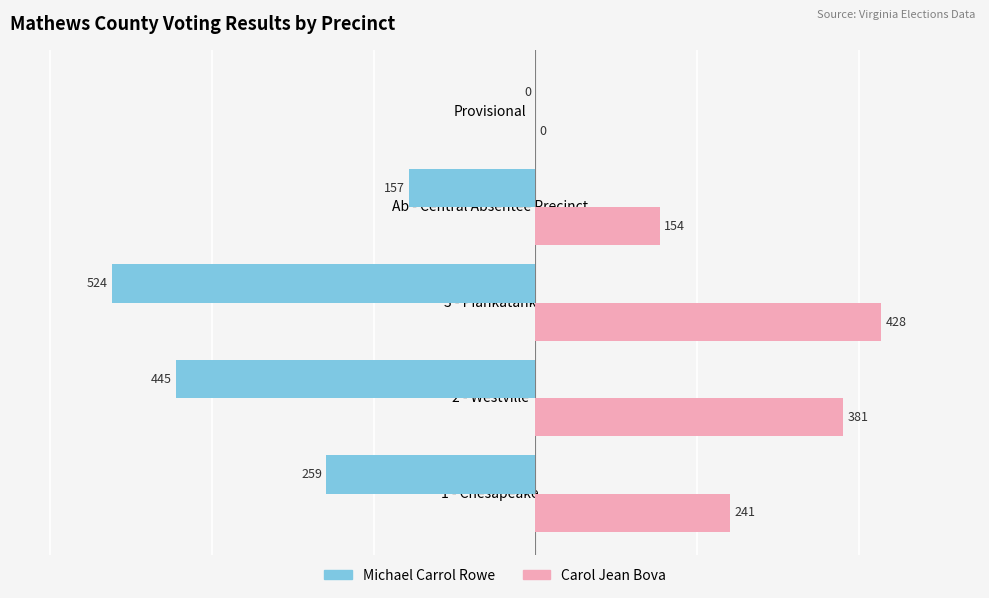

How many Carol Jean Bova values are between 154 and 381?

3